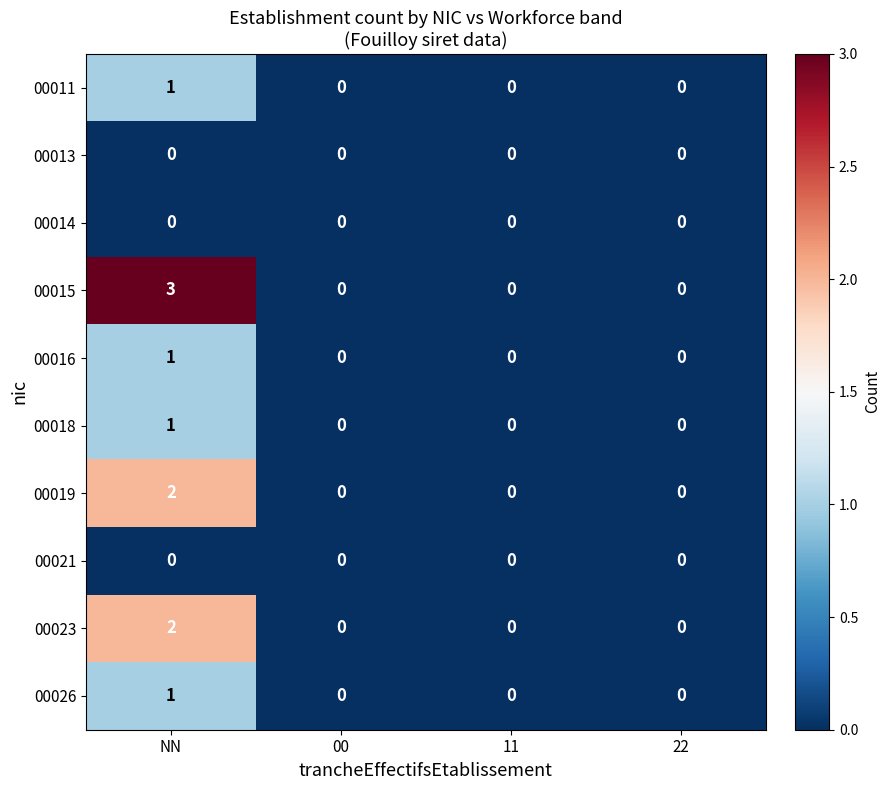

The value of 00016 at 11 is 0. True or false?

True